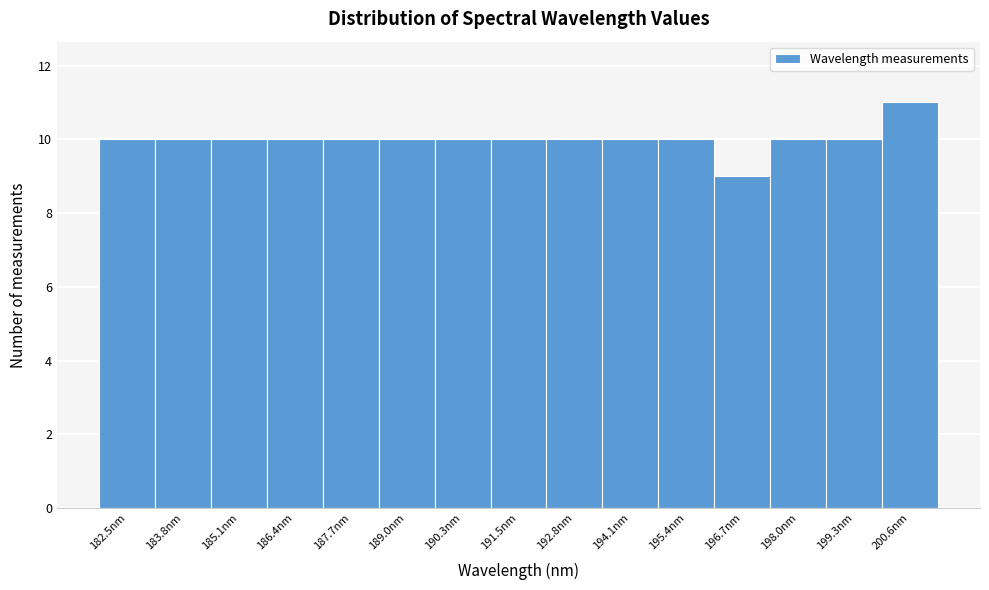

Reading left to right, transcribe this chart: for each bar, give the range it covers on the x-axis and its height. Neither the bar edges nor the heights are printed on the chart, so give them approximately, as read against the axes.

181.8 to 183.2: 10
183.2 to 184.4: 10
184.4 to 185.8: 10
185.8 to 187.0: 10
187.0 to 188.4: 10
188.4 to 189.6: 10
189.6 to 190.8: 10
190.8 to 192.2: 10
192.2 to 193.4: 10
193.4 to 194.8: 10
194.8 to 196.0: 10
196.0 to 197.4: 9
197.4 to 198.6: 10
198.6 to 200.0: 10
200.0 to 201.2: 11